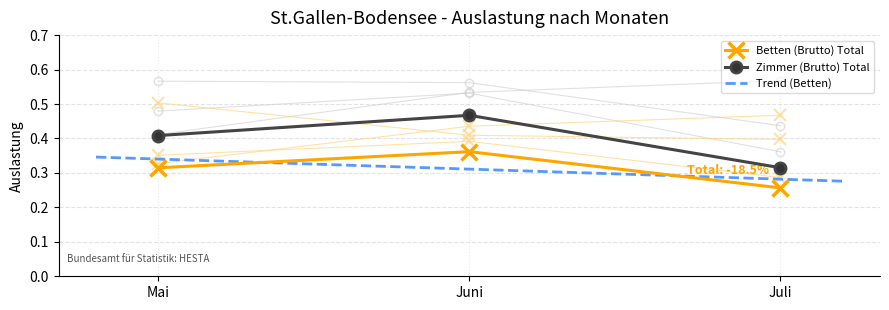

Rank the categories by Betten (Brutto) Total value from highest to lowest.

Juni, Mai, Juli